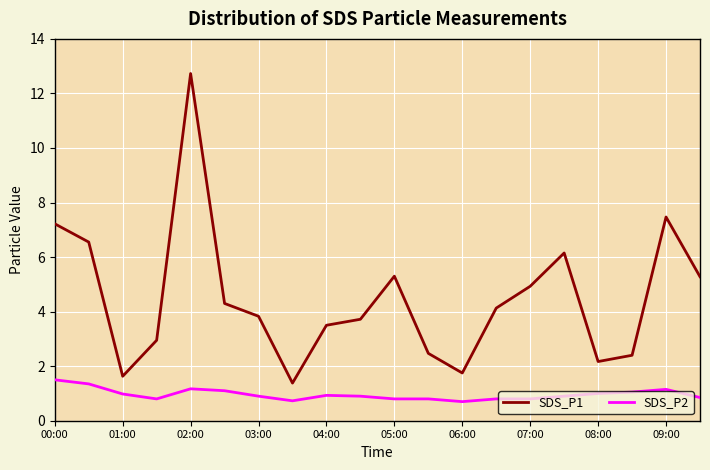

What is the difference between the maximum and second lowest values in the SDS_P1 series?

11.1